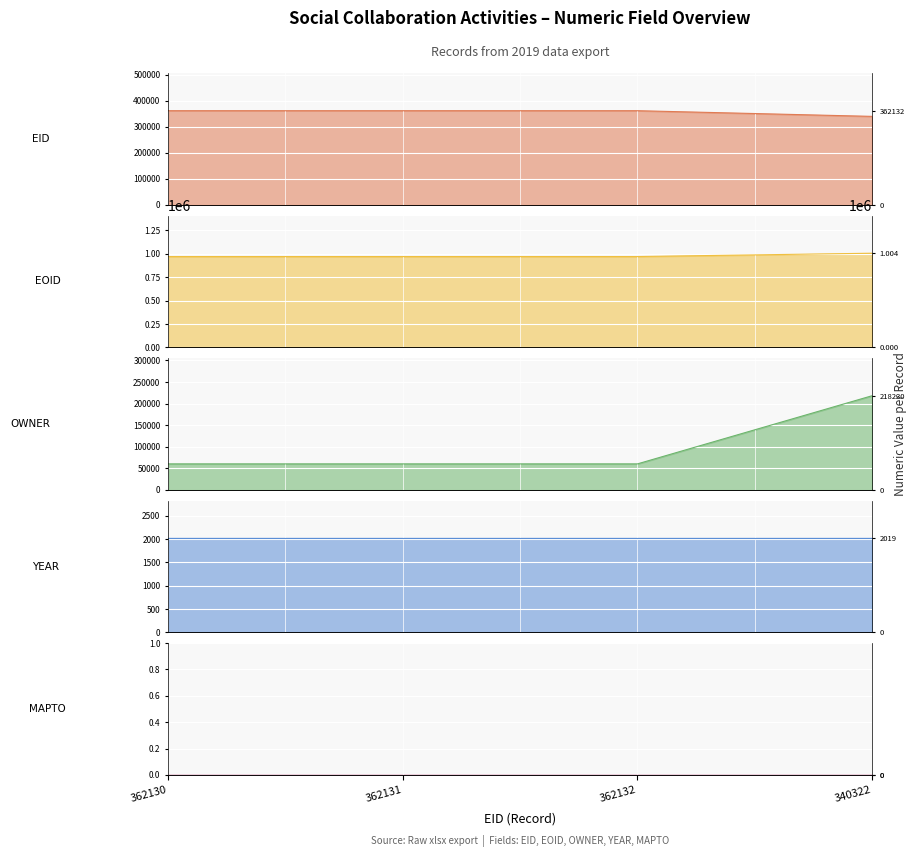

What is the value of the EID point at the 3rd from the left?

362132